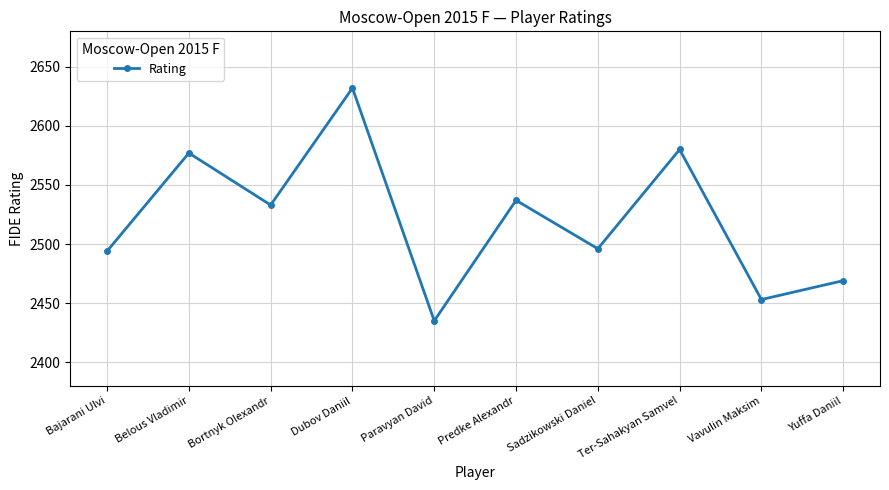

Reading right to left, extract all data points from this chart.

2469	2453	2580	2496	2537	2435	2632	2533	2577	2494